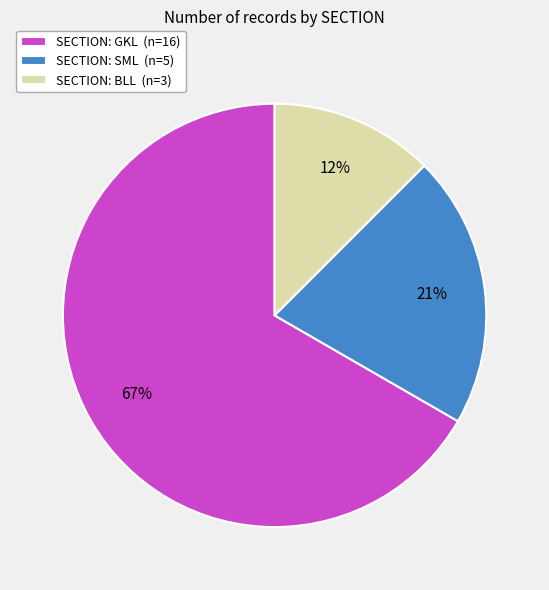

To the nearest percent, what percentage of the pie is SECTION: GKL (n=16)?

67%